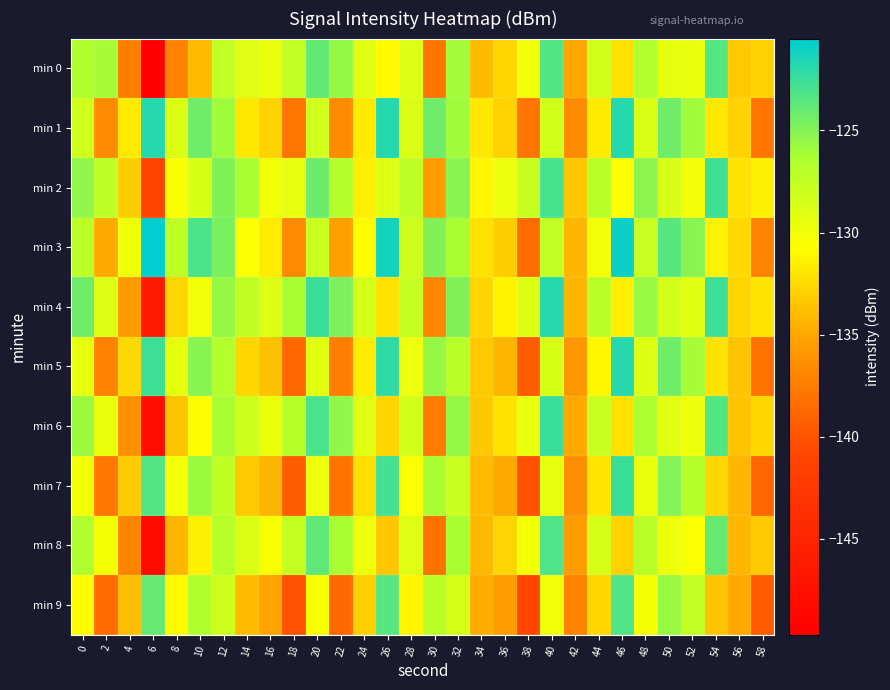

At which category is the sum across all series the highest?

40